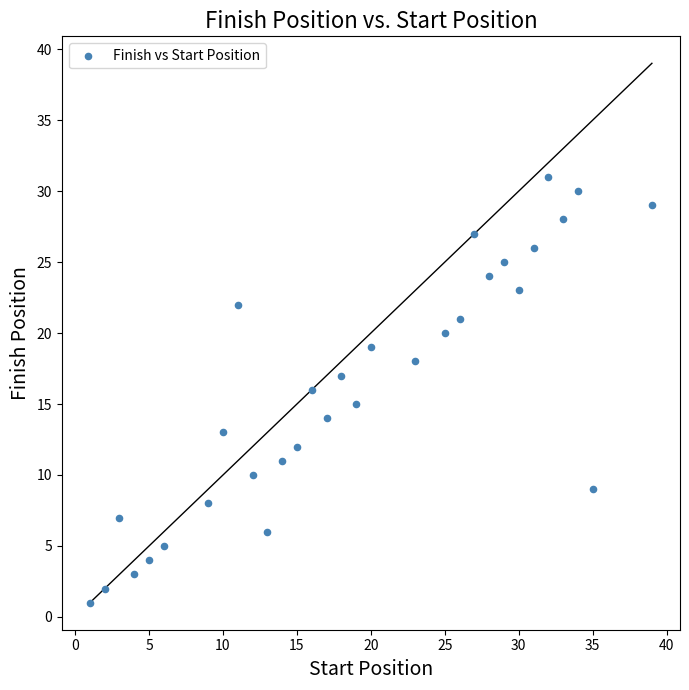

What is the range of Y values (max minus min)?

30